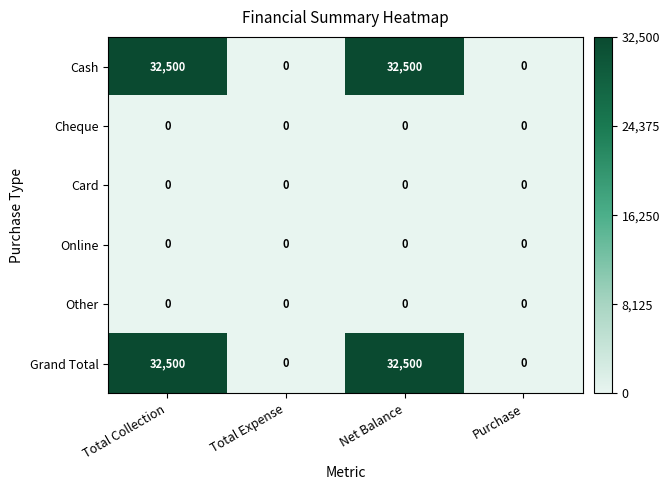

The value of Grand Total at Purchase is 0. True or false?

True